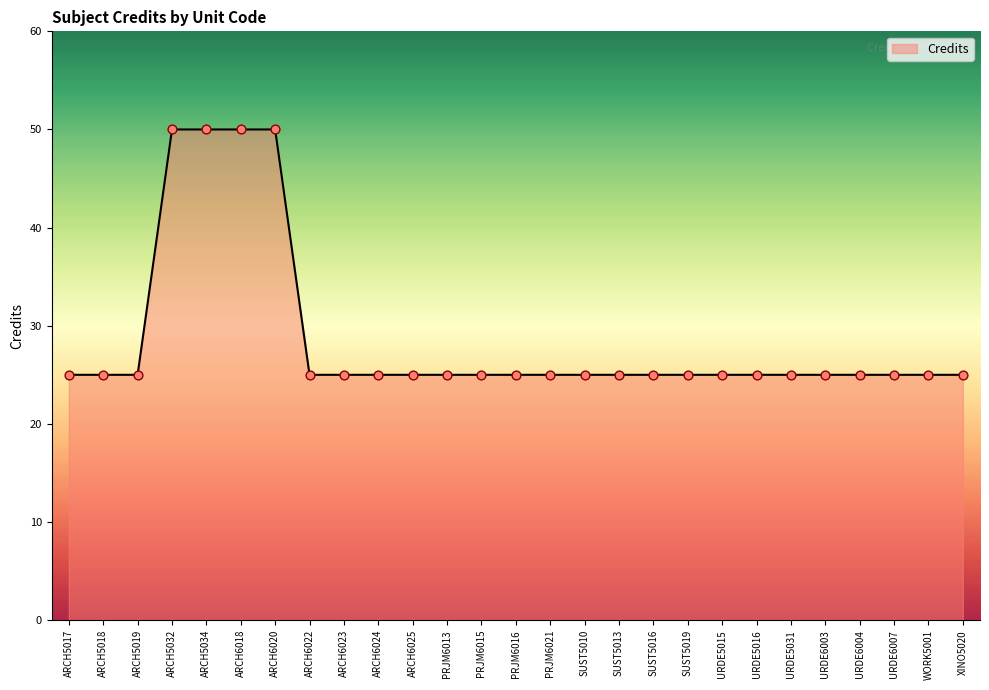

Approximately how many times larger is the value at ARCH6023 compared to SUST5019?

1.0